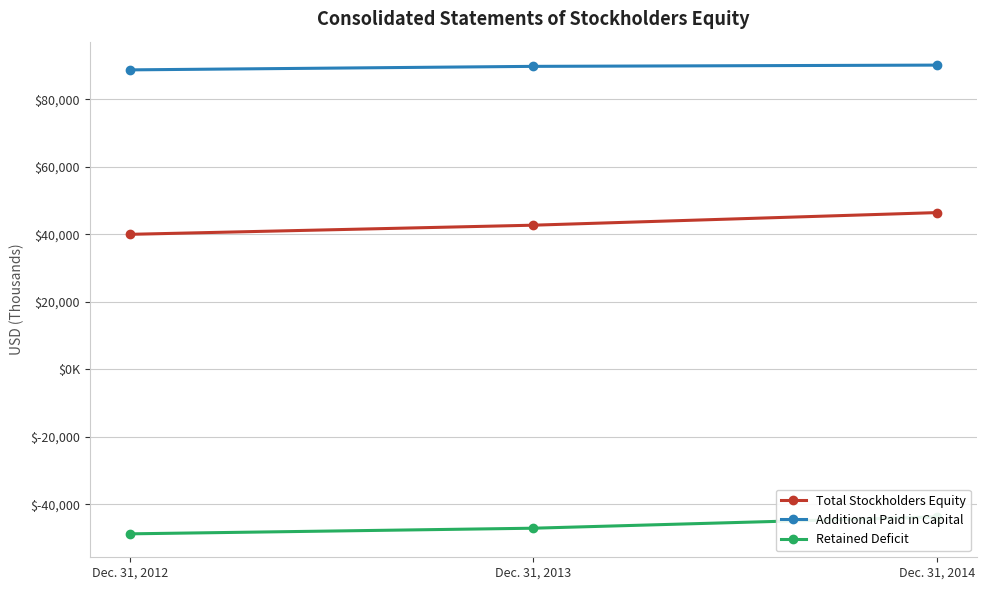

Rank the series by their maximum value, from highest to lowest.

Additional Paid in Capital, Total Stockholders Equity, Retained Deficit